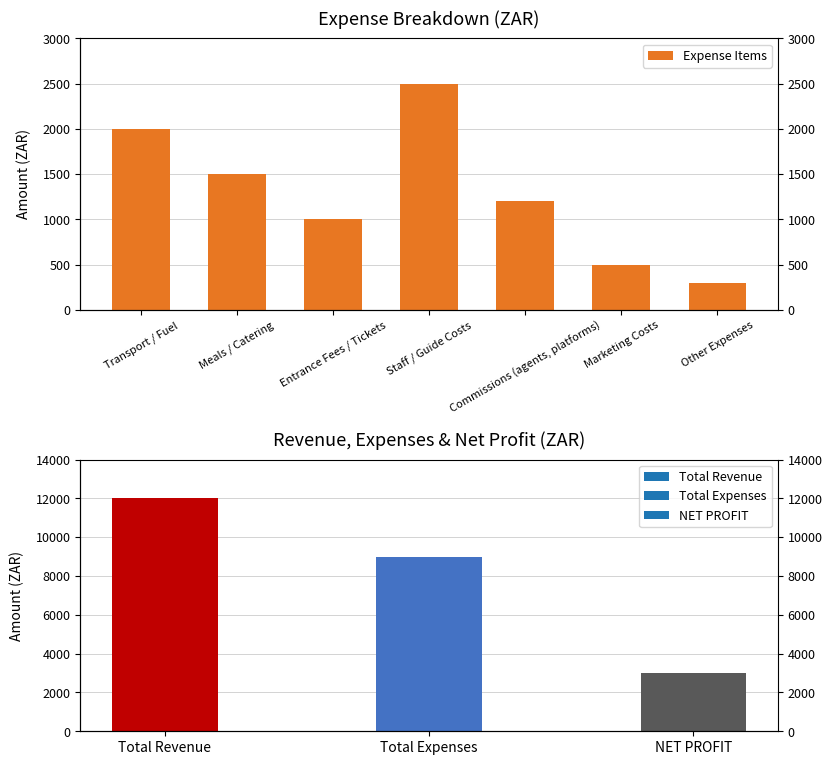

What is the sum of all values?

9000